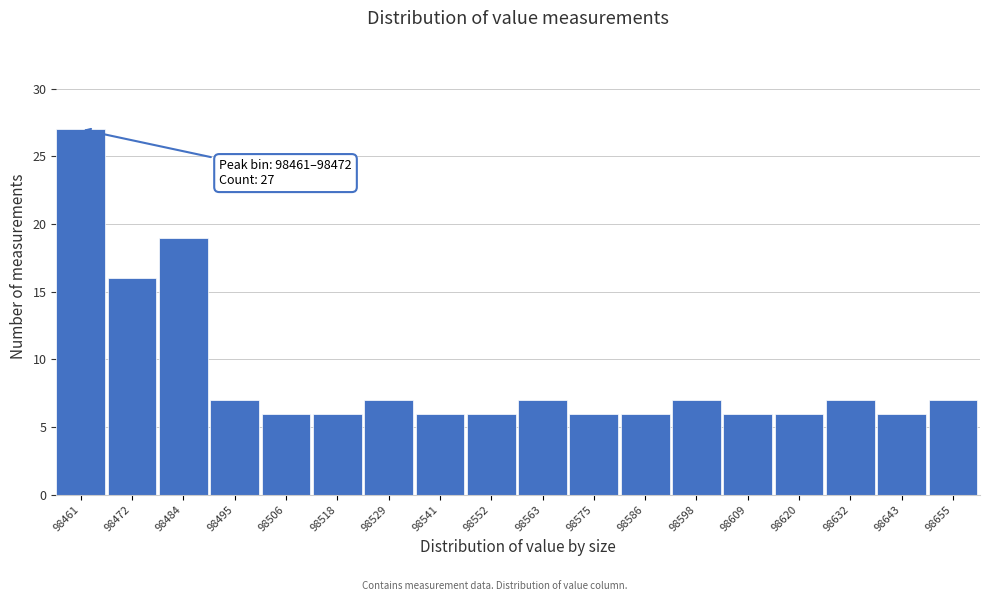

Reading left to right, list all the values displayed in this chart.

27	16	19	7	6	6	7	6	6	7	6	6	7	6	6	7	6	7